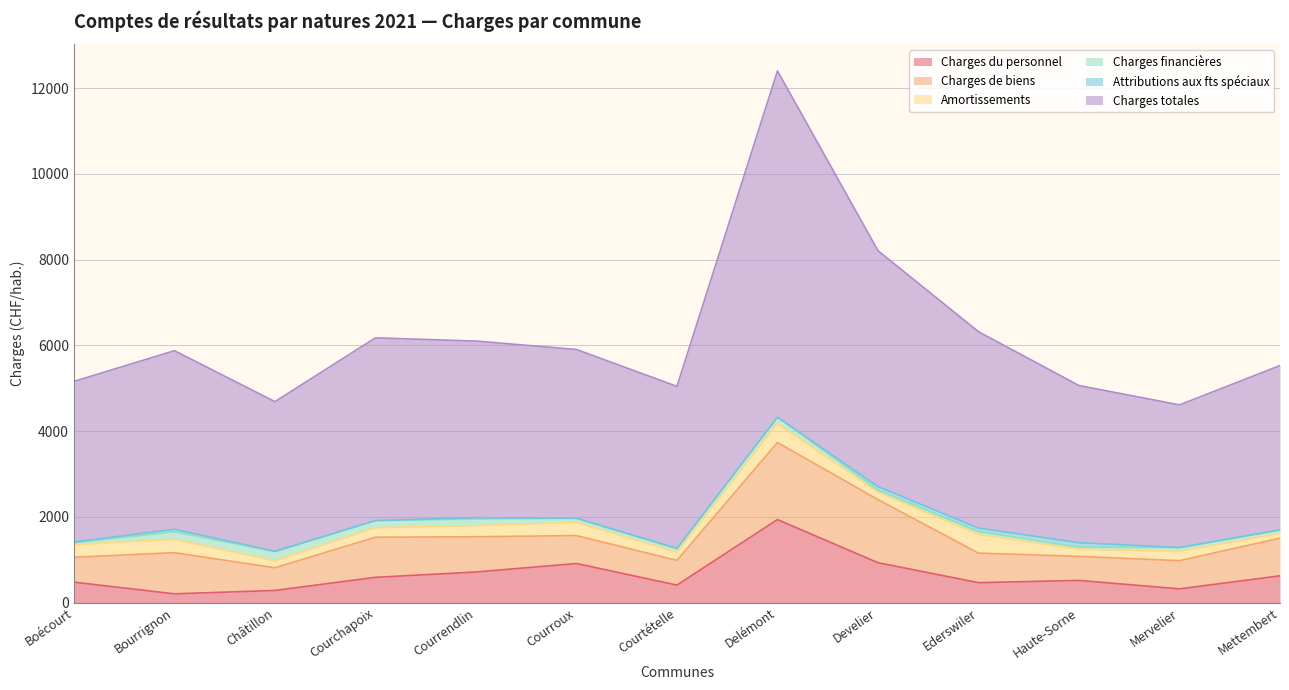

Does the chart have visible grid lines?

Yes